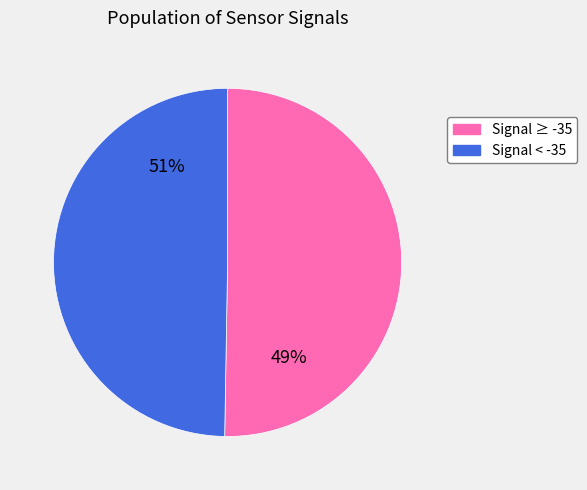

Is the sum of -36 and -35 greater than half?

No